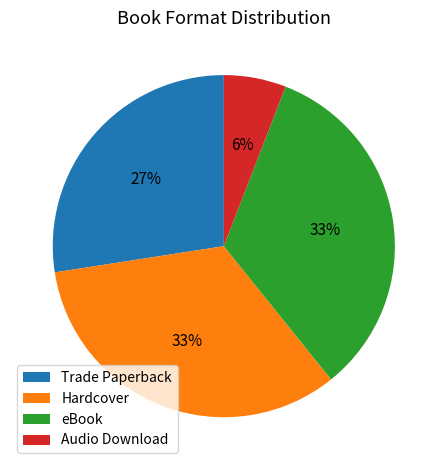

True or false: Trade Paperback accounts for 35% of the total.

False